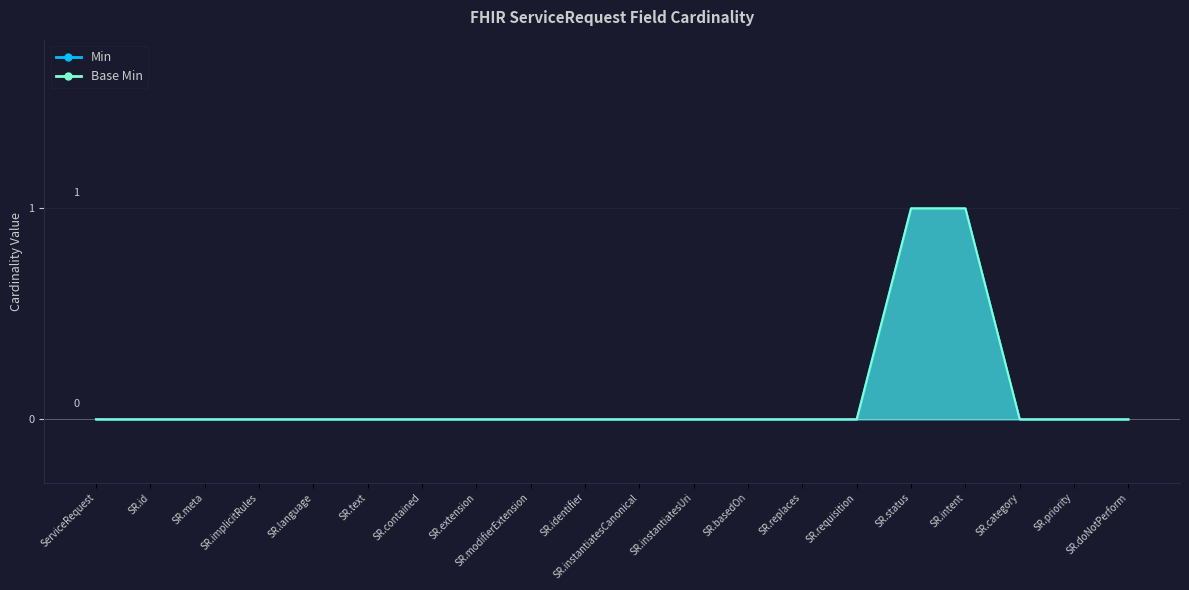

What position from the left is SR.intent?

17